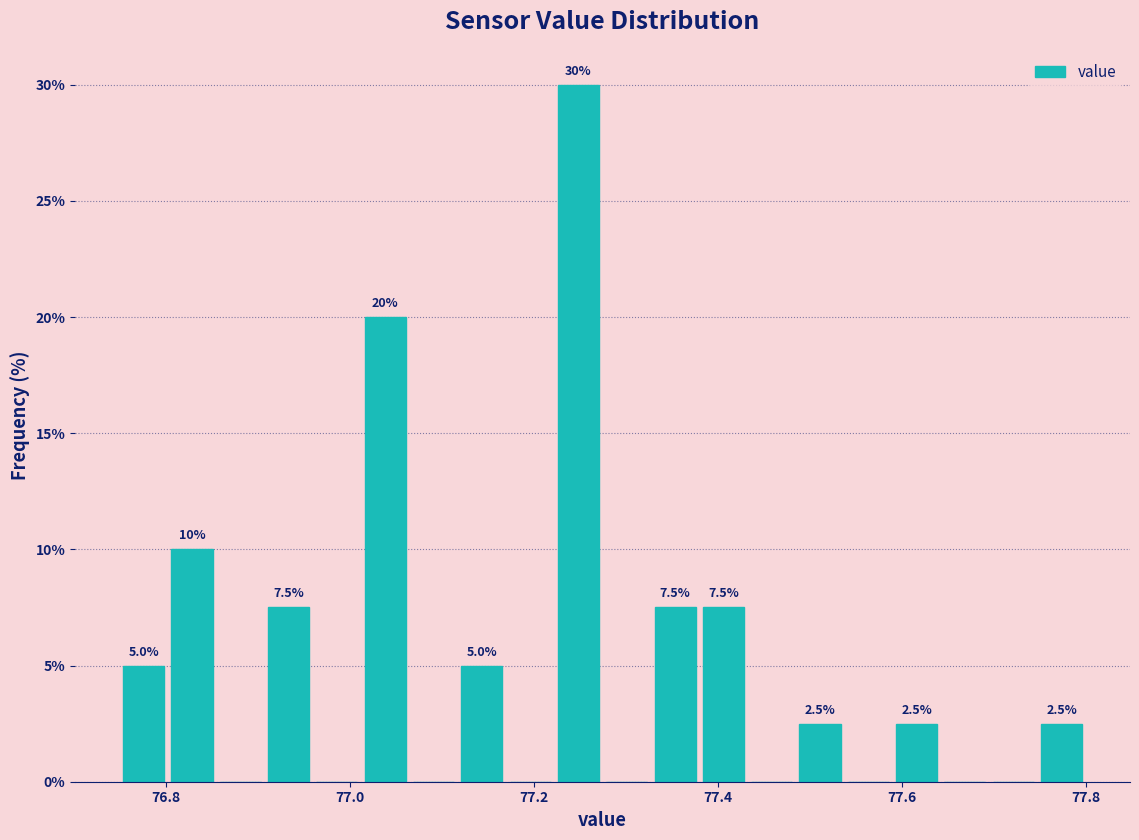

Around what value on the x-axis is the tallest bar? Give the approximate position of its centre, as read against the axis.

77.24